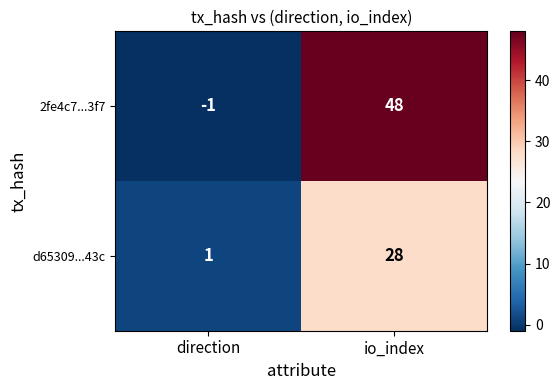

How many categories are shown in the chart?

2